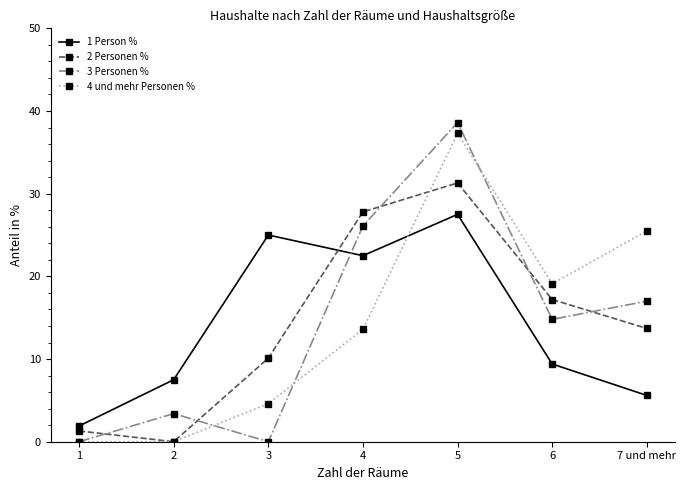

Where is 4 und mehr Personen % nearest to the value 18?

6